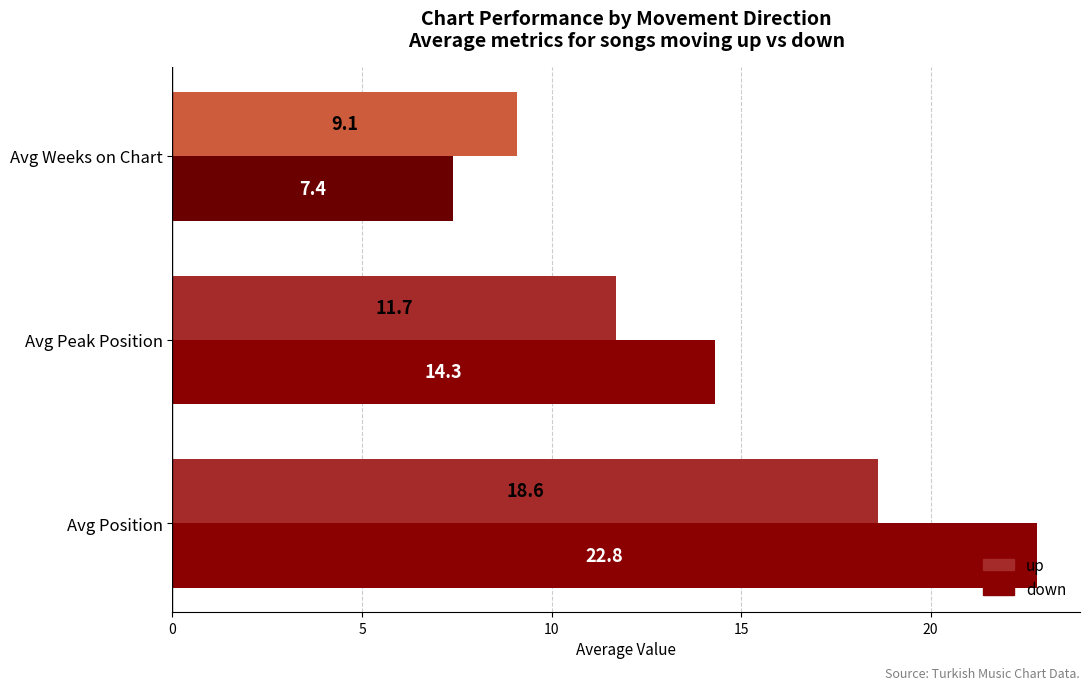

Which series changed the most between Avg Position and Avg Peak Position?

down